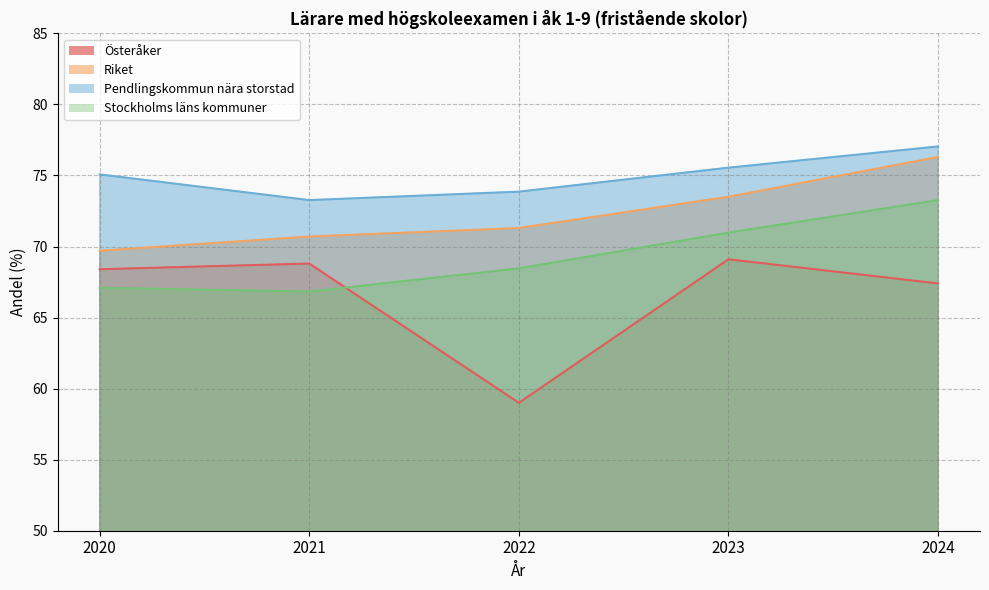

Rank the series by their maximum value, from highest to lowest.

Pendlingskommun nära storstad, Riket, Stockholms läns kommuner, Österåker